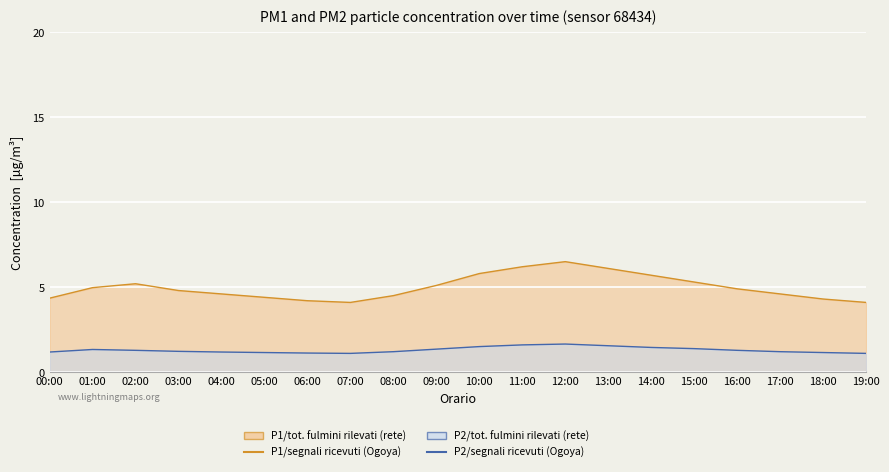

What position from the left is 04:00?

5